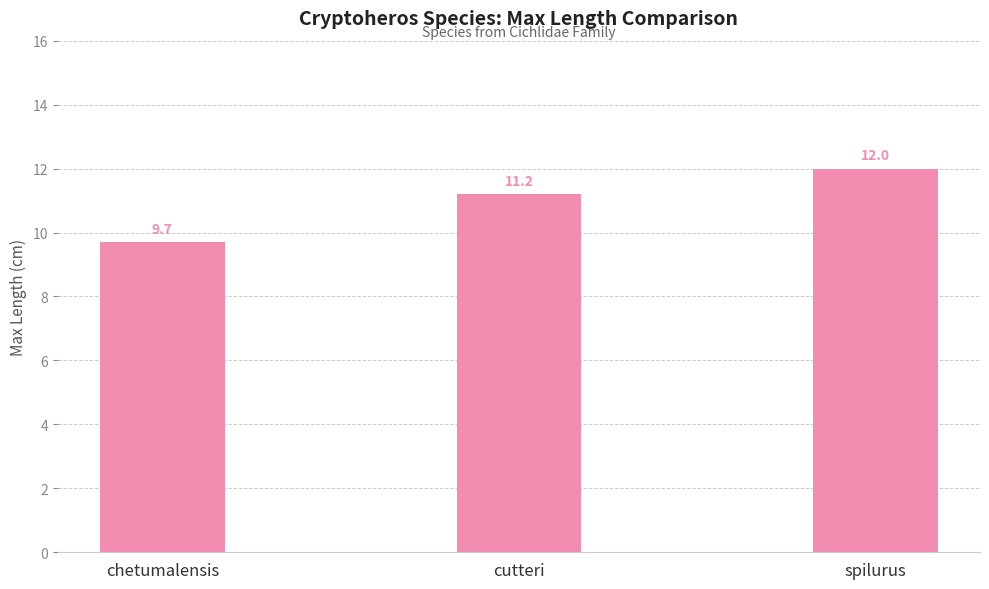

What is the greatest value displayed?

12.0